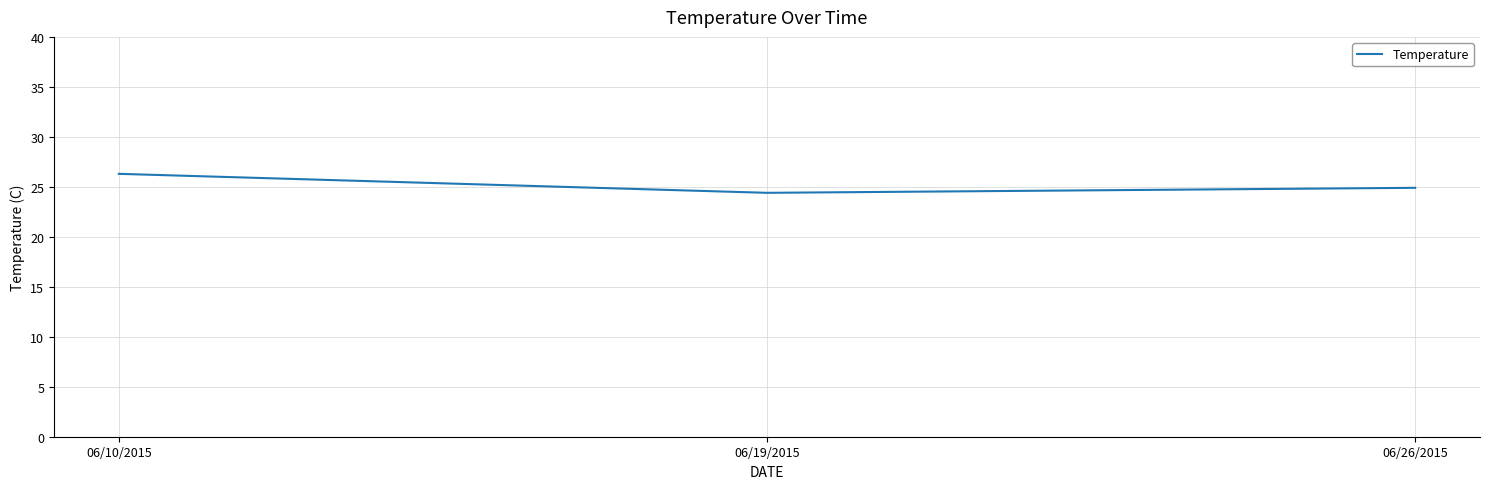

What value does the data have at 06/26/2015?

24.9